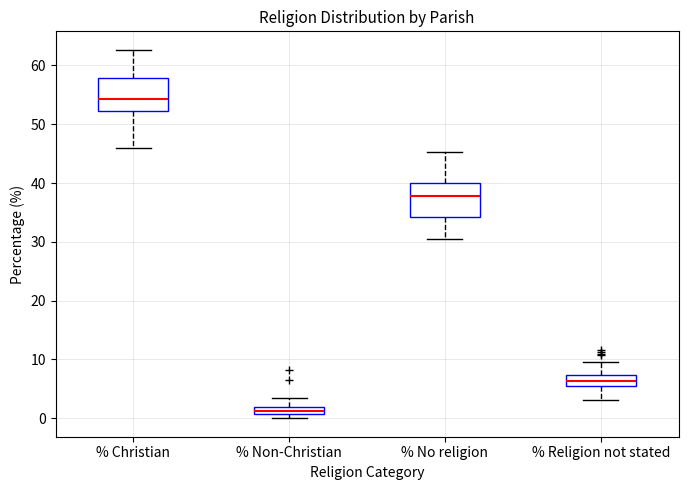

Which box has the lowest median line?

% Non-Christian